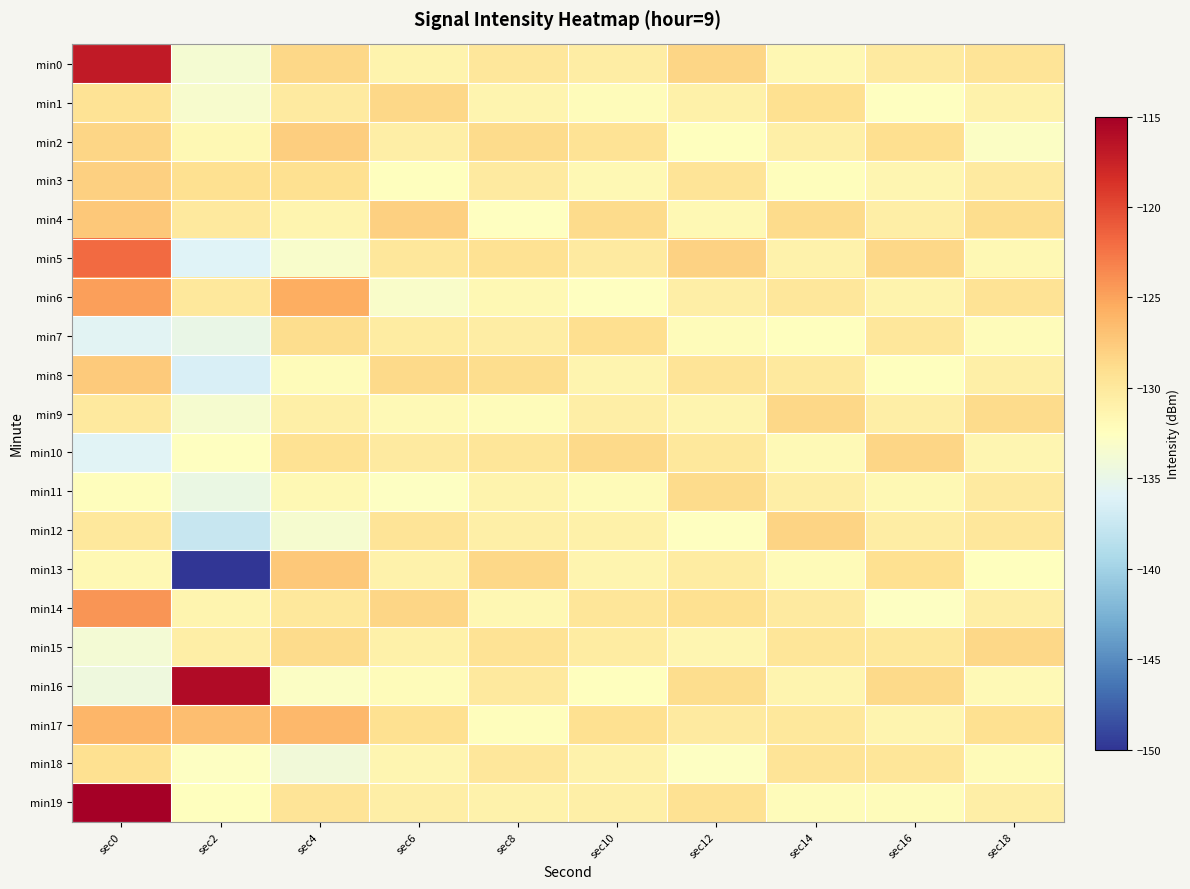

Reading right to left, what are all the values shown in this chart?

min0: sec18=-129.5	sec16=-130.2	sec14=-131.6	sec12=-128.3	sec10=-130.5	sec8=-129.8	sec6=-131.2	sec4=-128.5	sec2=-133.6	sec0=-116.9
min1: sec18=-131.0	sec16=-132.6	sec14=-129.2	sec12=-130.9	sec10=-132.1	sec8=-131.4	sec6=-128.4	sec4=-130.2	sec2=-133.4	sec0=-129.5
min2: sec18=-132.8	sec16=-129.0	sec14=-130.8	sec12=-132.4	sec10=-129.4	sec8=-128.7	sec6=-130.7	sec4=-127.8	sec2=-131.8	sec0=-128.4
min3: sec18=-130.3	sec16=-131.5	sec14=-132.3	sec12=-129.6	sec10=-131.7	sec8=-130.2	sec6=-132.5	sec4=-129.1	sec2=-129.1	sec0=-127.9
min4: sec18=-128.9	sec16=-130.7	sec14=-128.7	sec12=-131.8	sec10=-128.8	sec8=-132.6	sec6=-127.9	sec4=-131.4	sec2=-130.2	sec0=-127.3
min5: sec18=-131.7	sec16=-128.5	sec14=-131.0	sec12=-128.1	sec10=-130.3	sec8=-129.3	sec6=-129.8	sec4=-133.2	sec2=-136.0	sec0=-121.9
min6: sec18=-129.4	sec16=-131.2	sec14=-129.8	sec12=-130.7	sec10=-132.6	sec8=-131.8	sec6=-133.1	sec4=-125.6	sec2=-130.0	sec0=-124.7
min7: sec18=-132.1	sec16=-129.9	sec14=-132.5	sec12=-132.2	sec10=-129.0	sec8=-130.5	sec6=-130.4	sec4=-128.9	sec2=-134.9	sec0=-135.7
min8: sec18=-130.8	sec16=-132.4	sec14=-130.1	sec12=-129.5	sec10=-131.4	sec8=-128.9	sec6=-128.6	sec4=-132.1	sec2=-136.4	sec0=-127.4
min9: sec18=-128.7	sec16=-130.6	sec14=-128.4	sec12=-131.3	sec10=-130.7	sec8=-132.1	sec6=-131.9	sec4=-130.8	sec2=-133.5	sec0=-130.1
min10: sec18=-131.5	sec16=-128.3	sec14=-131.9	sec12=-130.0	sec10=-128.6	sec8=-129.7	sec6=-130.2	sec4=-129.3	sec2=-132.6	sec0=-135.8
min11: sec18=-130.2	sec16=-131.8	sec14=-130.6	sec12=-128.8	sec10=-132.0	sec8=-131.2	sec6=-132.7	sec4=-131.7	sec2=-134.7	sec0=-132.3
min12: sec18=-129.8	sec16=-130.5	sec14=-128.2	sec12=-132.6	sec10=-130.9	sec8=-130.8	sec6=-129.5	sec4=-133.5	sec2=-137.6	sec0=-130.0
min13: sec18=-132.4	sec16=-129.2	sec14=-132.0	sec12=-130.4	sec10=-131.3	sec8=-128.5	sec6=-131.0	sec4=-127.4	sec2=-150.5	sec0=-131.8
min14: sec18=-130.6	sec16=-132.7	sec14=-130.3	sec12=-129.1	sec10=-129.7	sec8=-131.6	sec6=-128.3	sec4=-130.0	sec2=-131.4	sec0=-124.2
min15: sec18=-128.4	sec16=-130.0	sec14=-129.7	sec12=-131.5	sec10=-130.4	sec8=-129.4	sec6=-130.9	sec4=-128.7	sec2=-130.6	sec0=-133.8
min16: sec18=-131.9	sec16=-128.6	sec14=-131.4	sec12=-128.9	sec10=-132.5	sec8=-130.1	sec6=-132.2	sec4=-132.8	sec2=-116.0	sec0=-134.3
min17: sec18=-129.1	sec16=-131.3	sec14=-130.0	sec12=-130.2	sec10=-129.2	sec8=-132.3	sec6=-129.1	sec4=-126.3	sec2=-126.7	sec0=-126.1
min18: sec18=-132.0	sec16=-129.7	sec14=-129.5	sec12=-132.7	sec10=-131.1	sec8=-129.9	sec6=-131.5	sec4=-134.1	sec2=-132.8	sec0=-129.2
min19: sec18=-130.7	sec16=-132.2	sec14=-132.1	sec12=-129.3	sec10=-130.8	sec8=-131.0	sec6=-130.6	sec4=-129.6	sec2=-132.5	sec0=-115.0